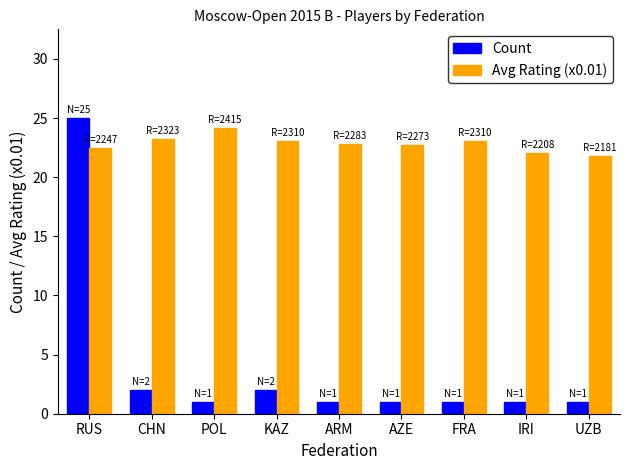

What is the total value across all series at RUS?

47.5